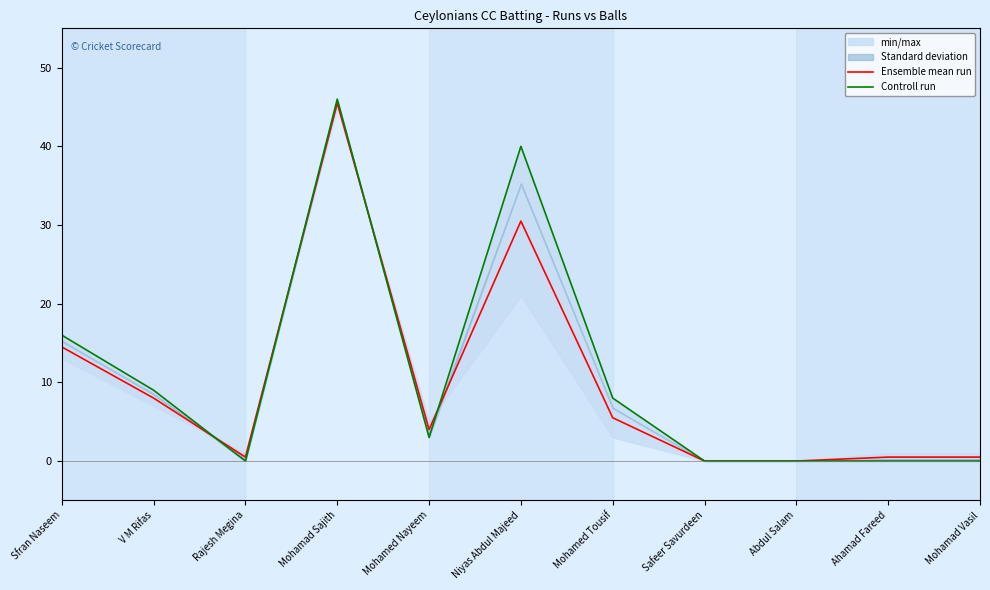

What is the maximum value for Ensemble mean run?

45.5